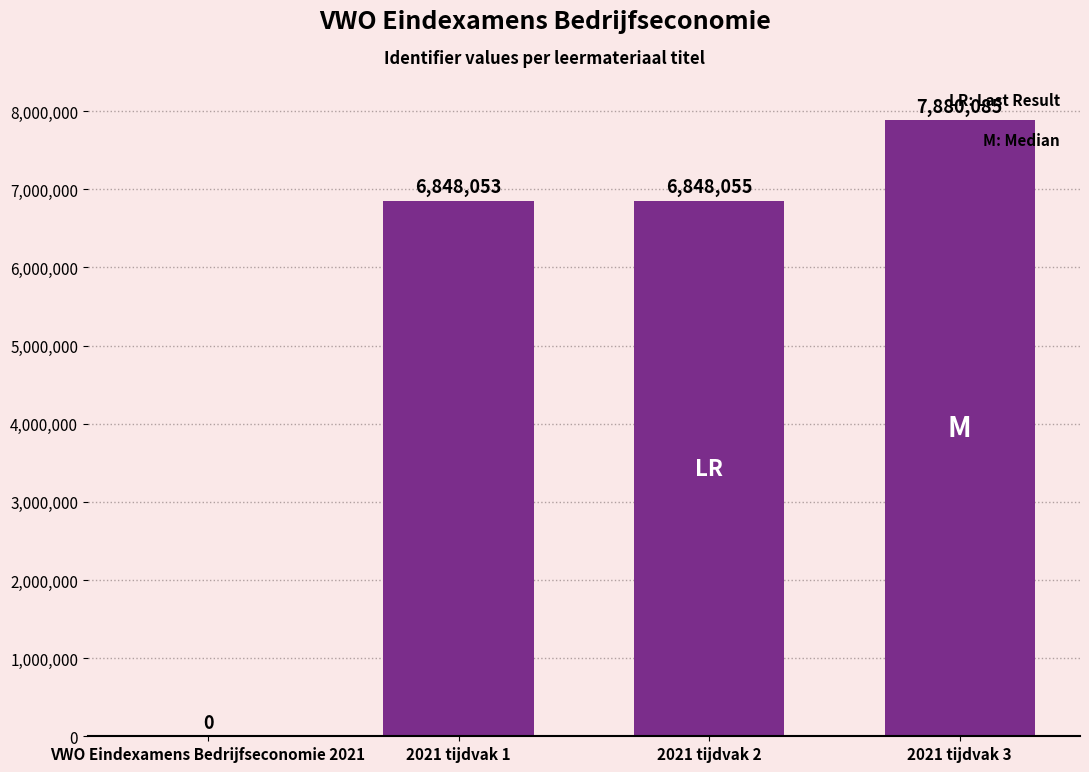

The chart shows a value of 7880085 at 2021 tijdvak 3. True or false?

True